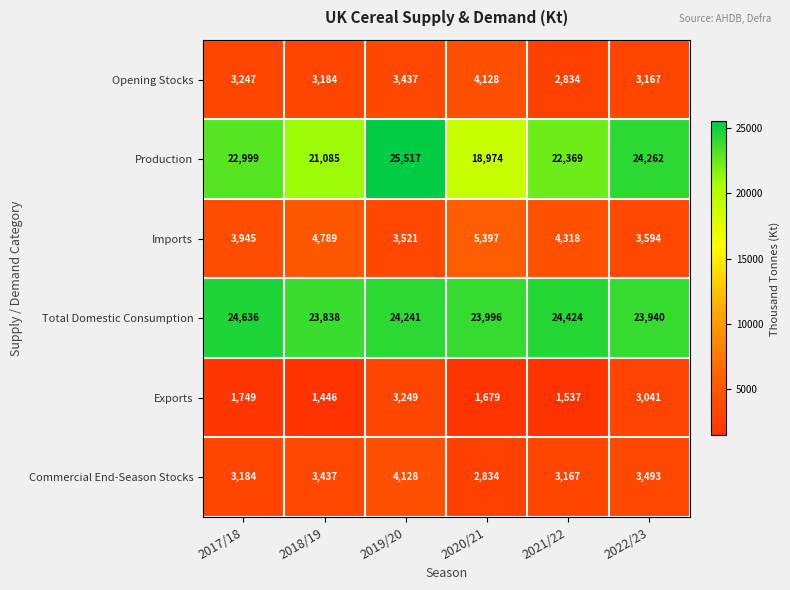

At 2017/18, list the series in order from smallest to largest.

Exports, Commercial End-Season Stocks, Opening Stocks, Imports, Production, Total Domestic Consumption